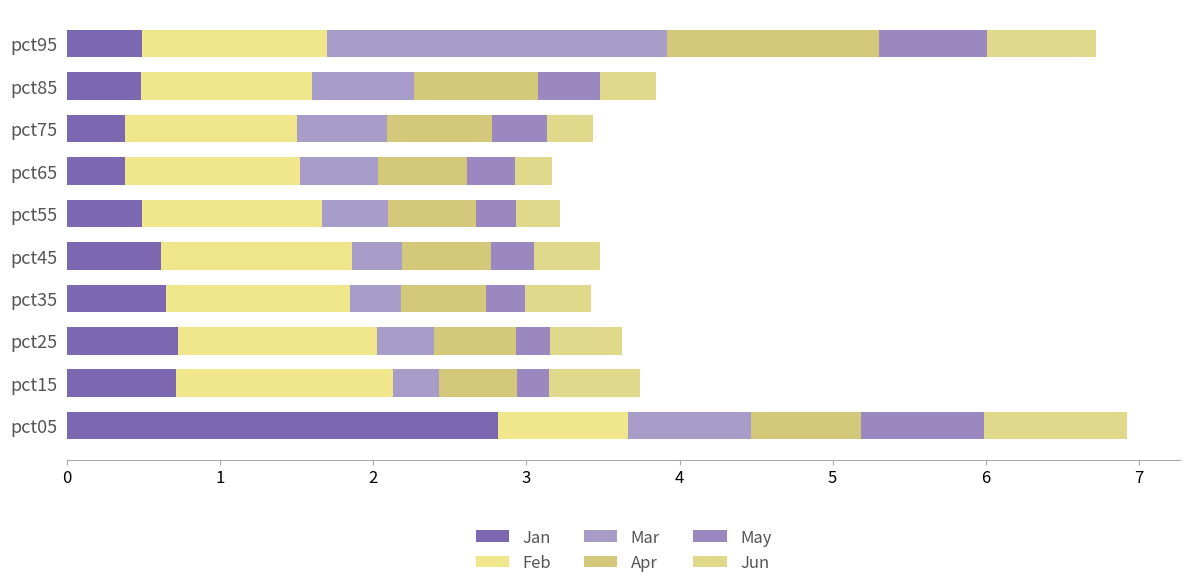

What is the difference between the maximum and second lowest values in the Feb series?

0.3